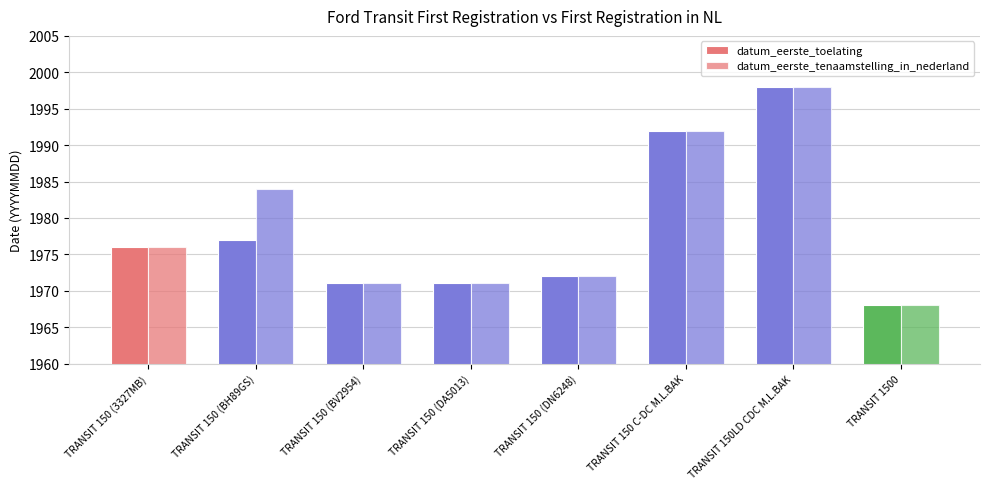

How many values in the datum_eerste_toelating series are below 1976?

4